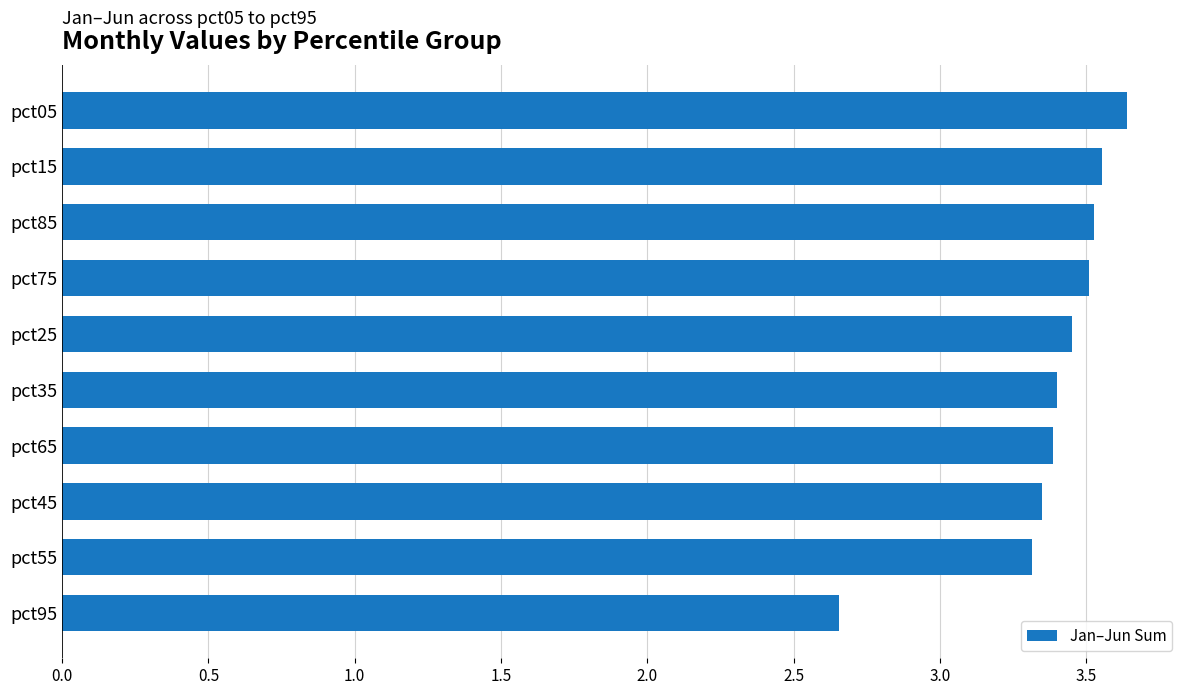

What position from the top is pct05?

1